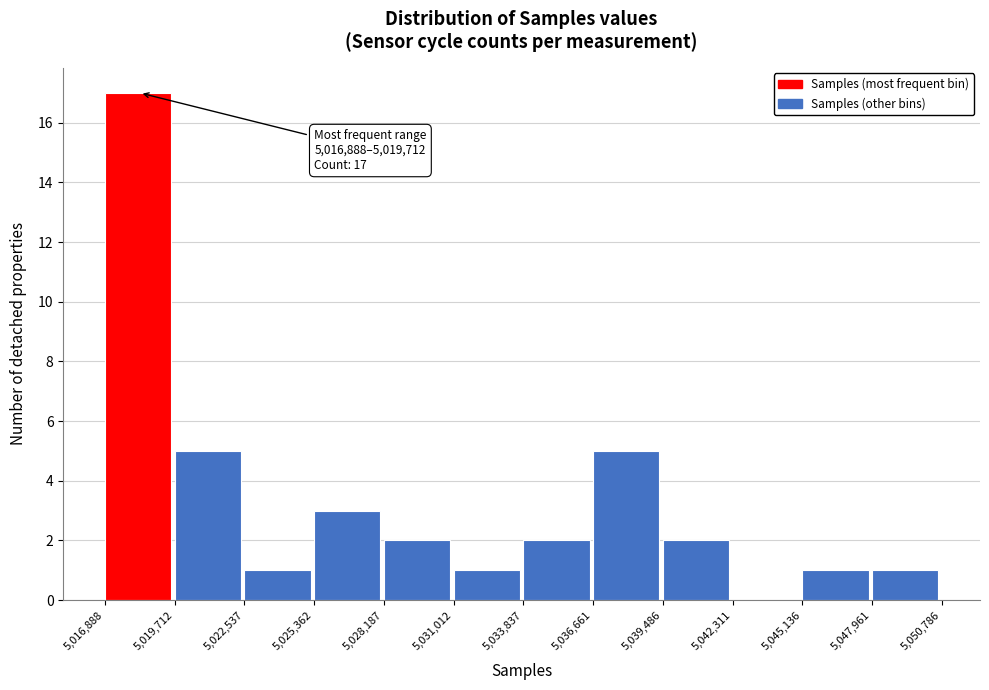

Over which range of the x-axis is the bar tallest?

5,016,888 to 5,019,712